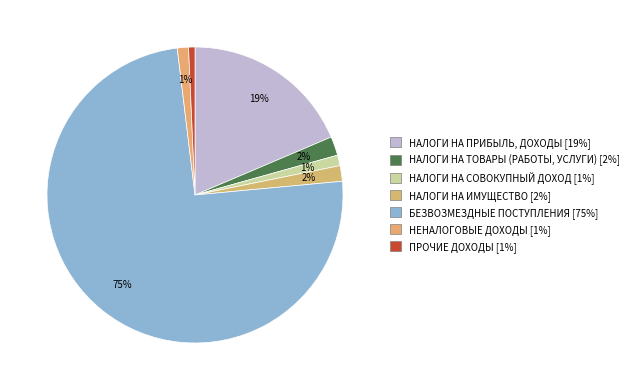

To the nearest percent, what is the combined percentage of ПРОЧИЕ ДОХОДЫ and НЕНАЛОГОВЫЕ ДОХОДЫ?

2%